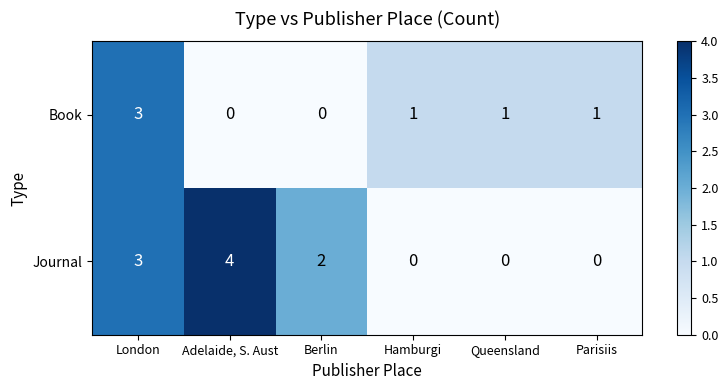

Reading right to left, list all the values displayed in this chart.

Book: 1	1	1	0	0	3
Journal: 0	0	0	2	4	3